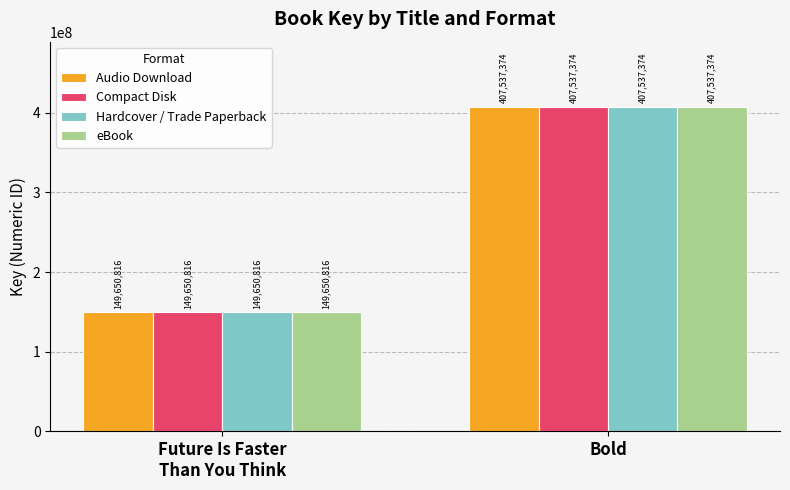

What is the total value across all series at Bold?

1630149496